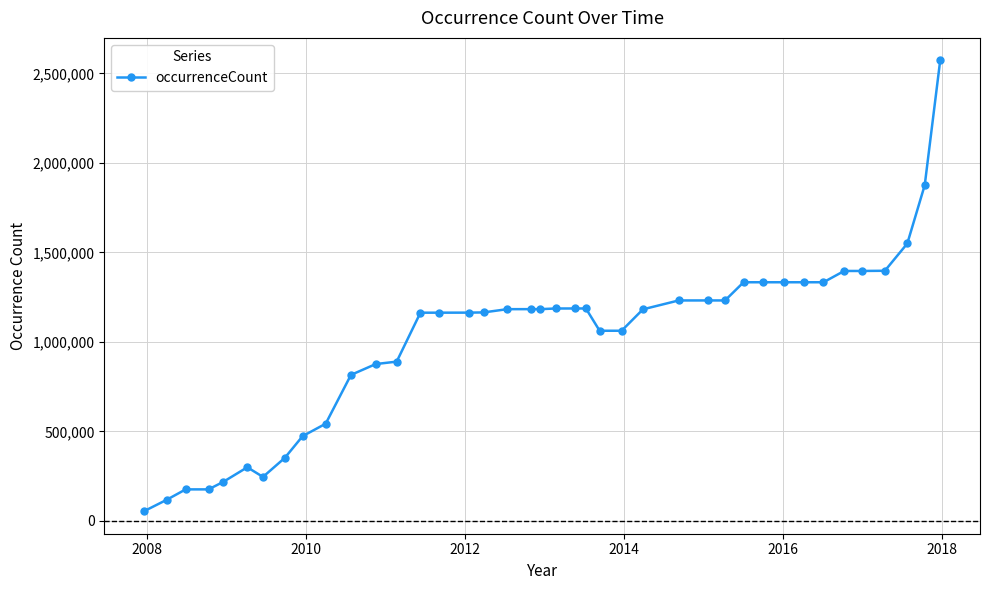

True or false: the data has more than 0 interior local peaks.

True